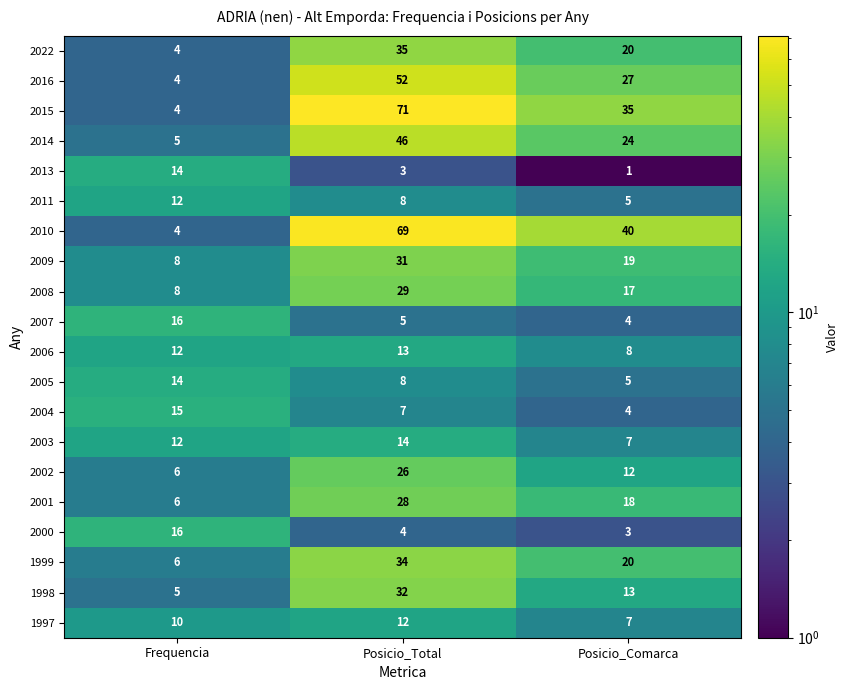

Read the 1997 value at Posicio_Total.

12